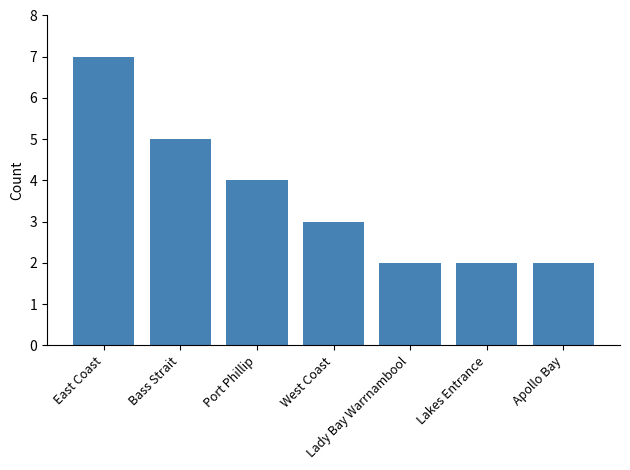

Reading left to right, transcribe all the data shown in this chart.

7	5	4	3	2	2	2